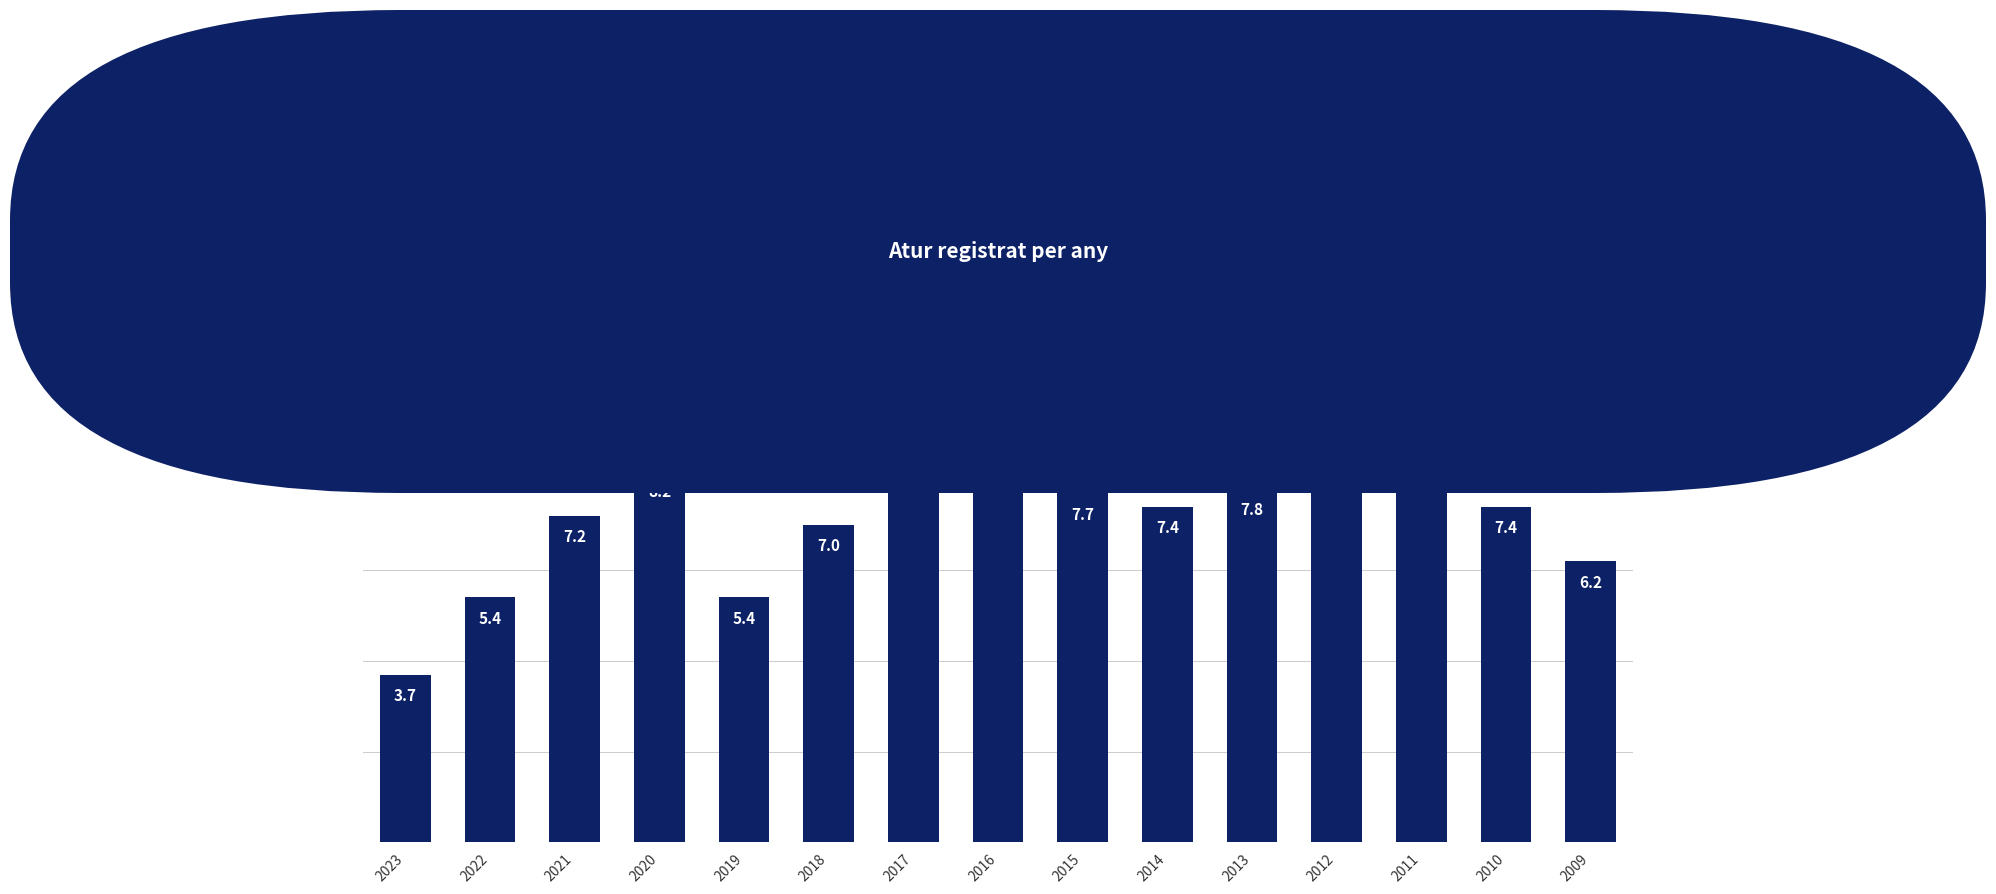

Does the chart contain stacked bars?

No